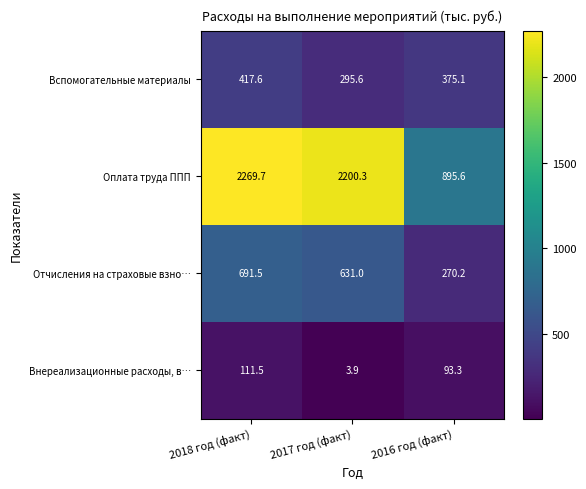

The value of Вспомогательные материалы at 2017 год (факт) is 295.6. True or false?

True